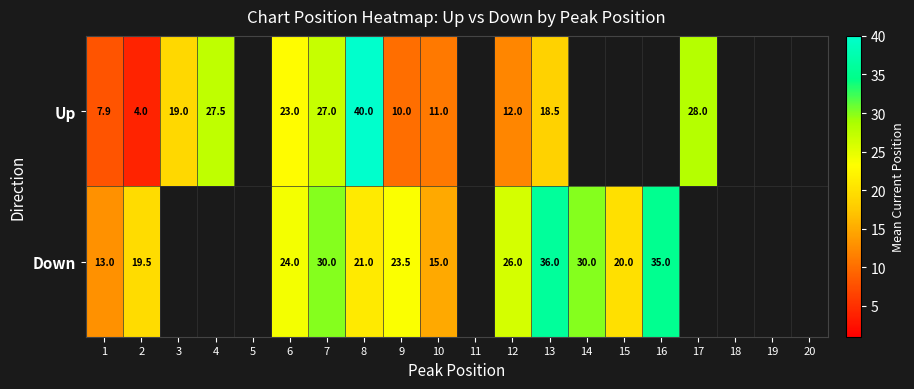

Where does the Up series first go above 27?

4